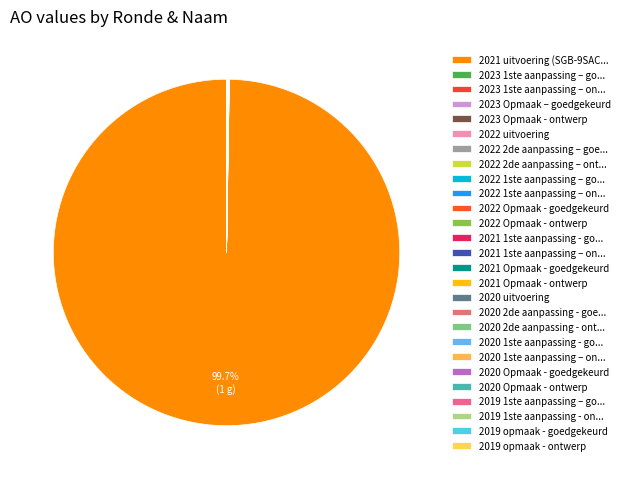

What is the largest slice in the pie chart?

2021 uitvoering (SGB-9SACAZZ-OW)